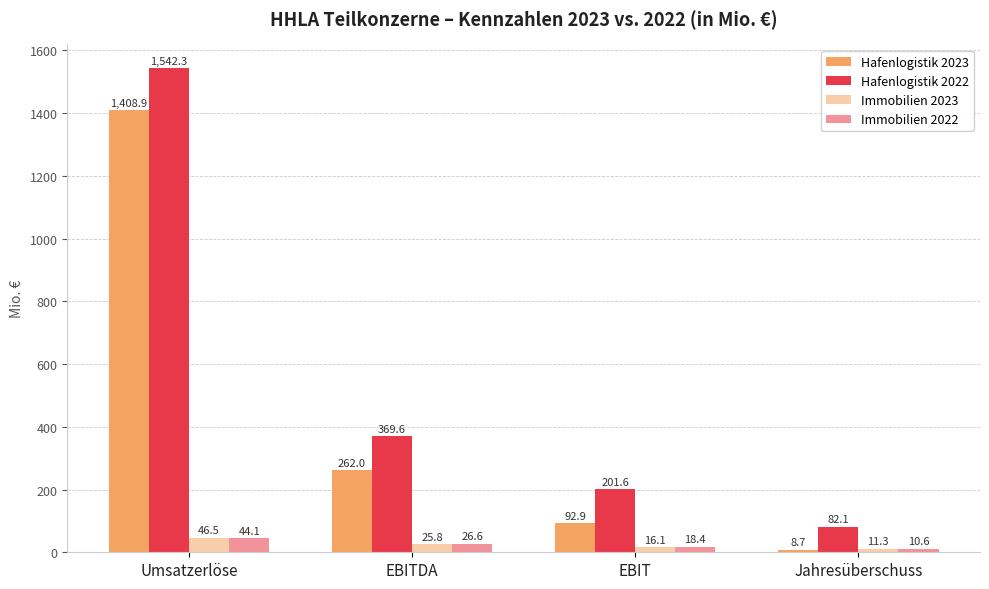

How many distinct data groups are displayed?

4